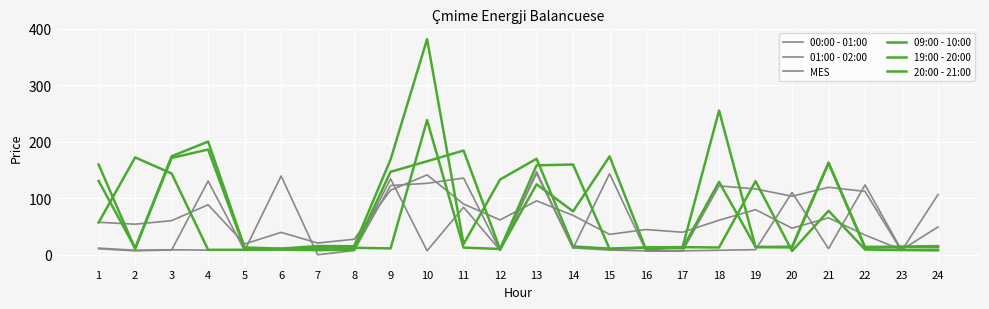

How many intersections are there between 20:00 - 21:00 and 01:00 - 02:00?

11